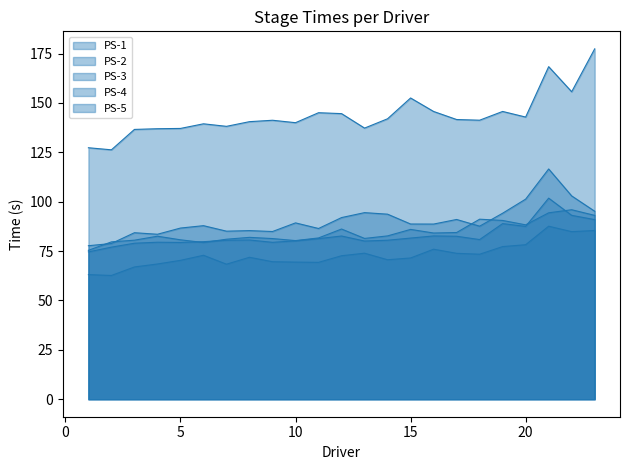

True or false: PS-5 and PS-3 cross at least once.

False